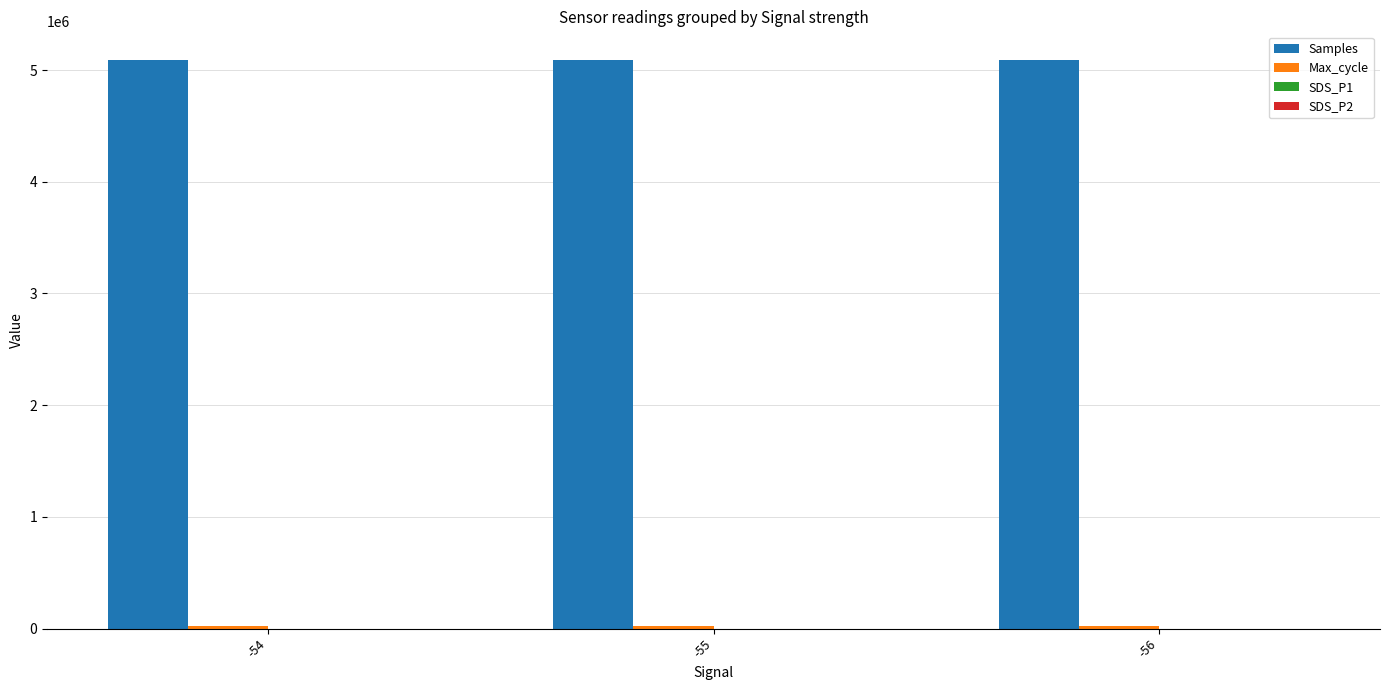

The value of Samples at -55 is 5091987.0. True or false?

True